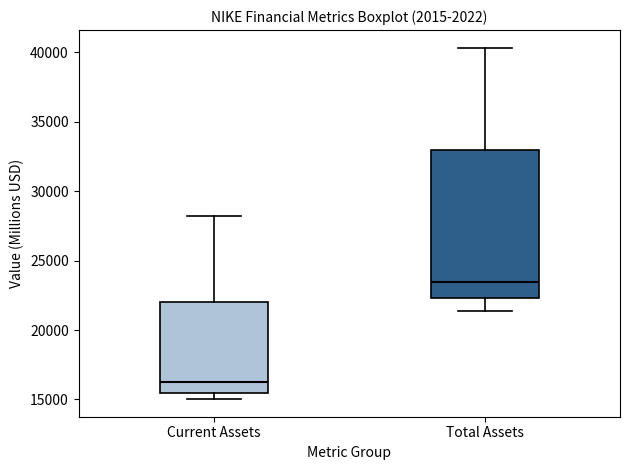

Where is the lower edge of the box for Current Assets on the y-axis? The values are not printed on the chart, so give them approximately, as read against the axis.

15500